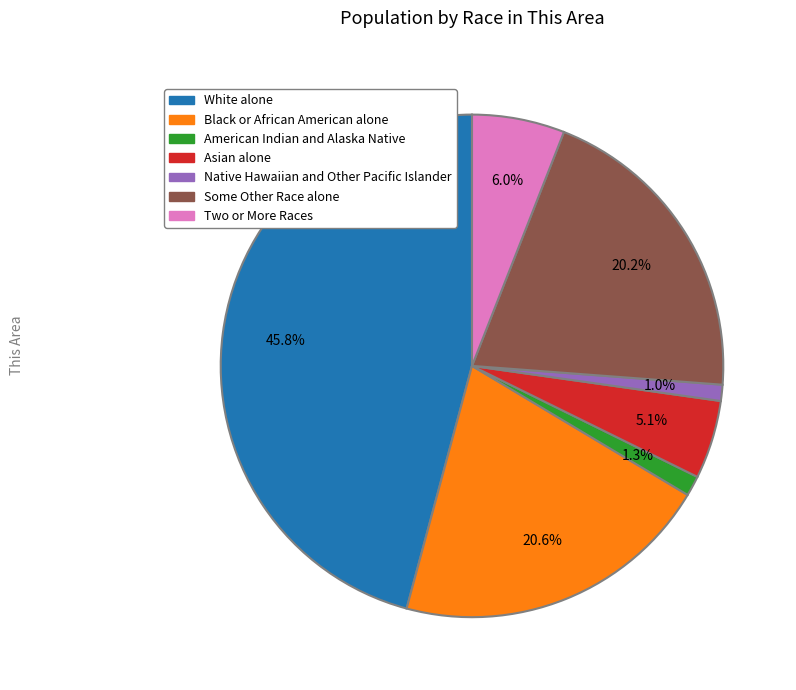

What percentage do Black or African American alone and American Indian and Alaska Native together represent?

21.9%